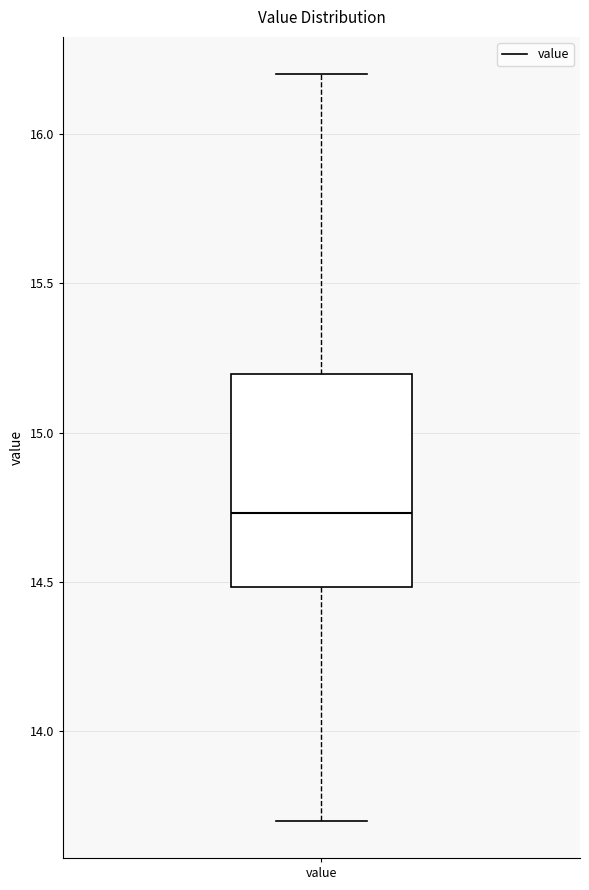

Read this box plot against the y-axis: the position of the median line, the range covered by the box, and the ends of both whiskers. The values are not printed on the chart, so give them approximately, as read against the axis.

median 14.75, box 14.50 to 15.20, whiskers 13.70 to 16.20